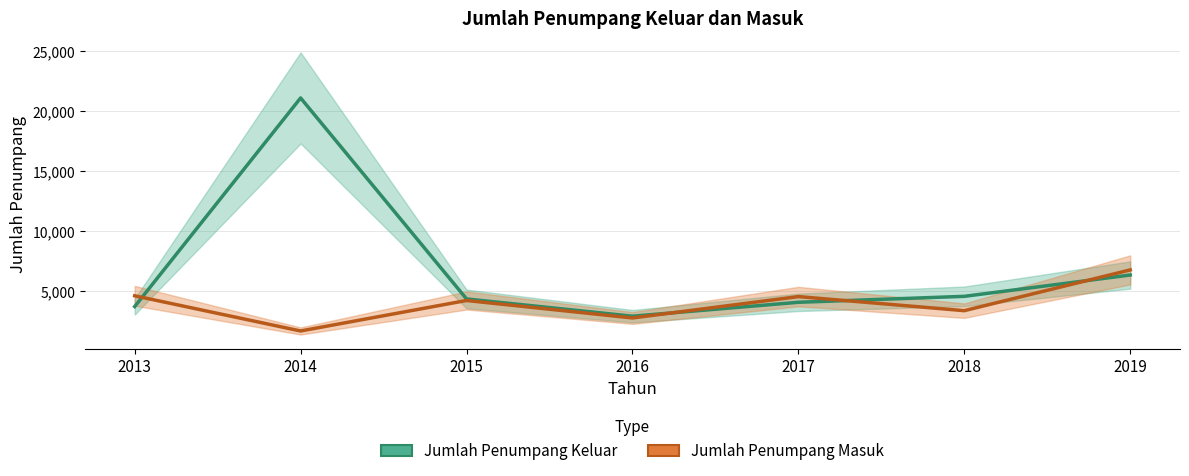

Which label corresponds to the largest value in the chart?

2014